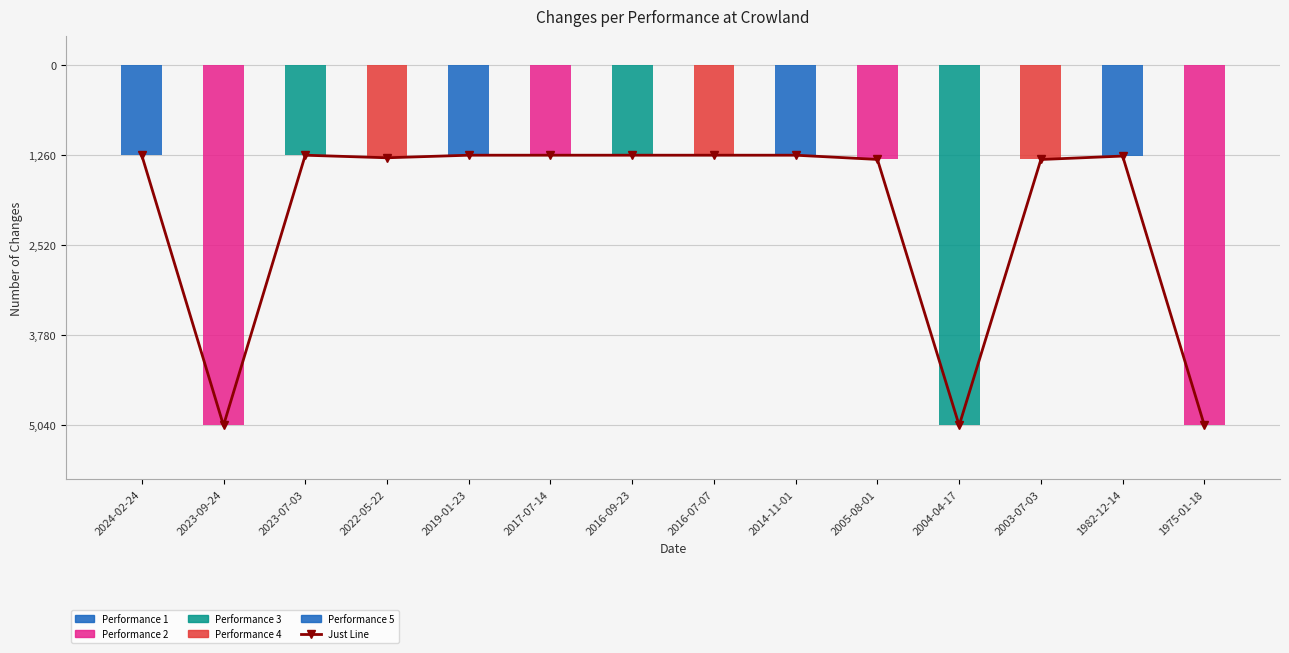

Which category has the highest value in the changes series?

2024-02-24